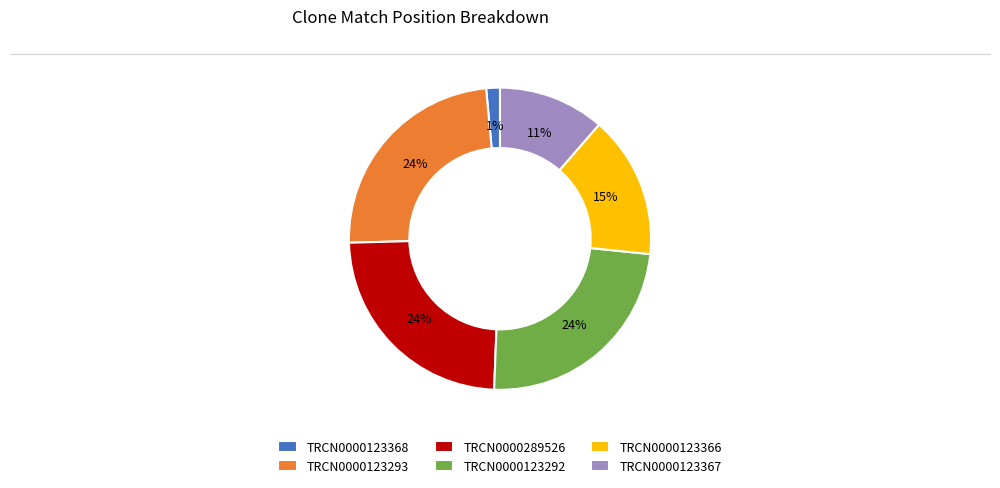

Is it true that TRCN0000123293 is 10% of the pie?

False